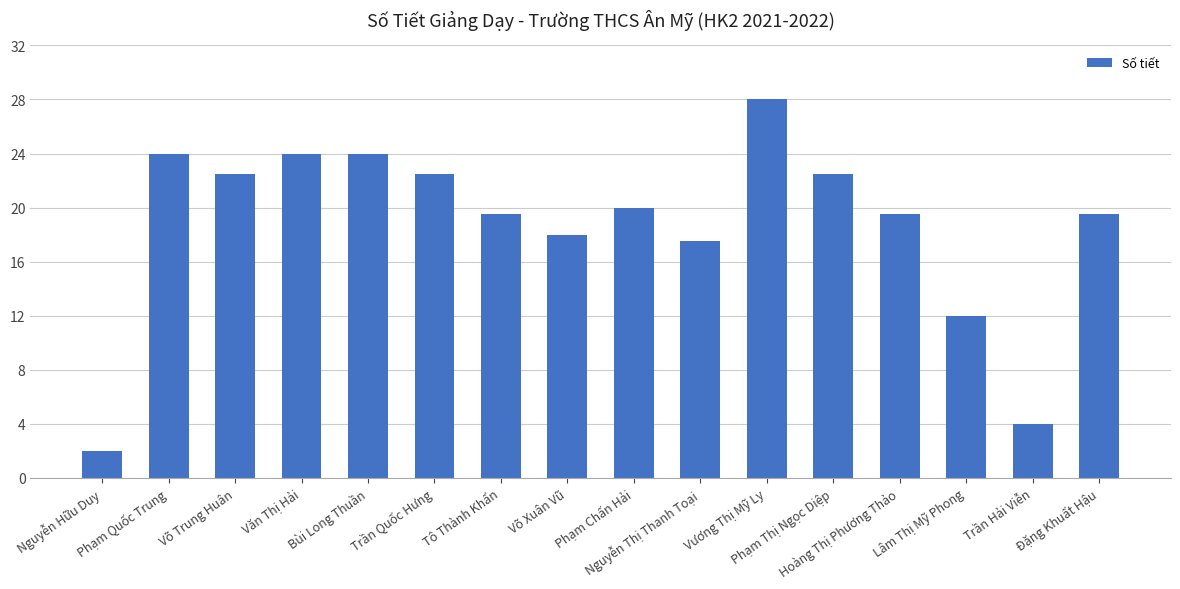

What is the sum of all values?

299.5